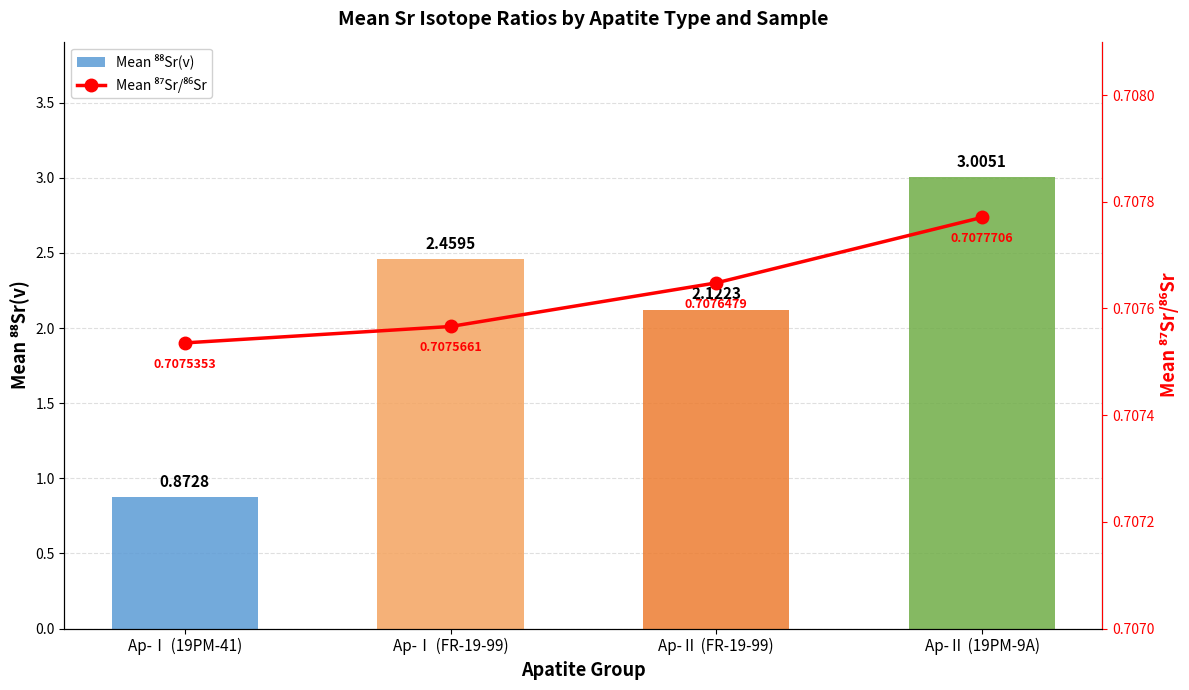

Is the value of Mean ⁸⁸Sr(v) at Ap-Ⅱ (19PM-9A) greater than the value of Mean ⁸⁷Sr/⁸⁶Sr at Ap-Ⅱ (19PM-9A)?

Yes